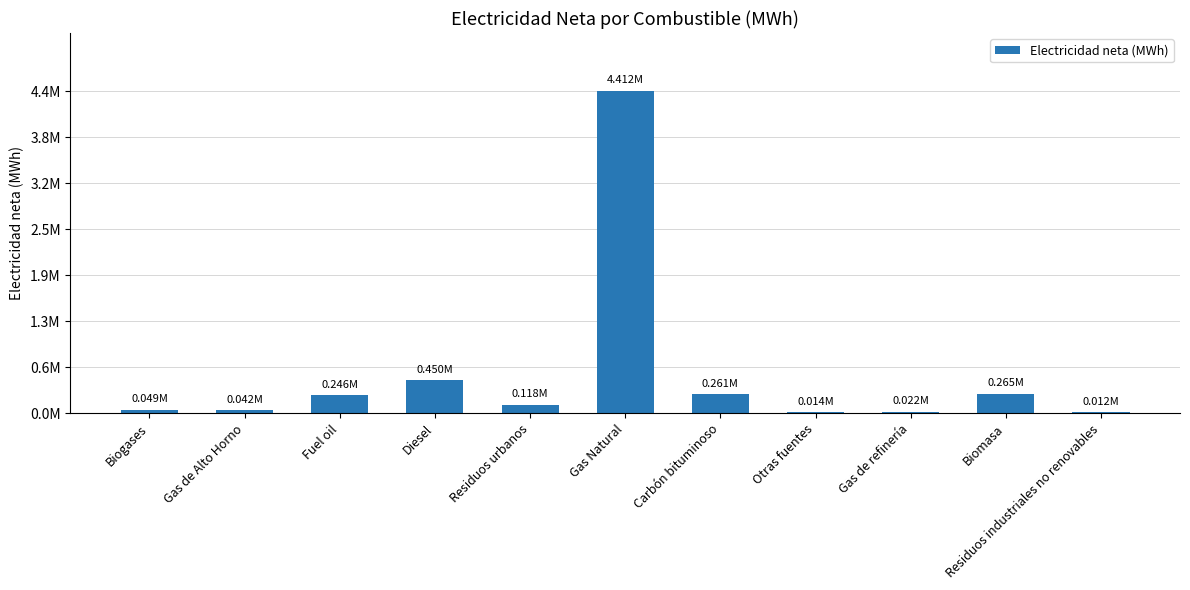

Reading left to right, list all the values displayed in this chart.

Biogases=48889.1	Gas de Alto Horno=42031.4	Fuel oil=245583.2	Diesel=449522.3	Residuos urbanos=118432.9	Gas Natural=4412231.2	Carbón bituminoso=261293.3	Otras fuentes=13943.0	Gas de refinería=21662.1	Biomasa=265311.0	Residuos industriales no renovables=12044.4